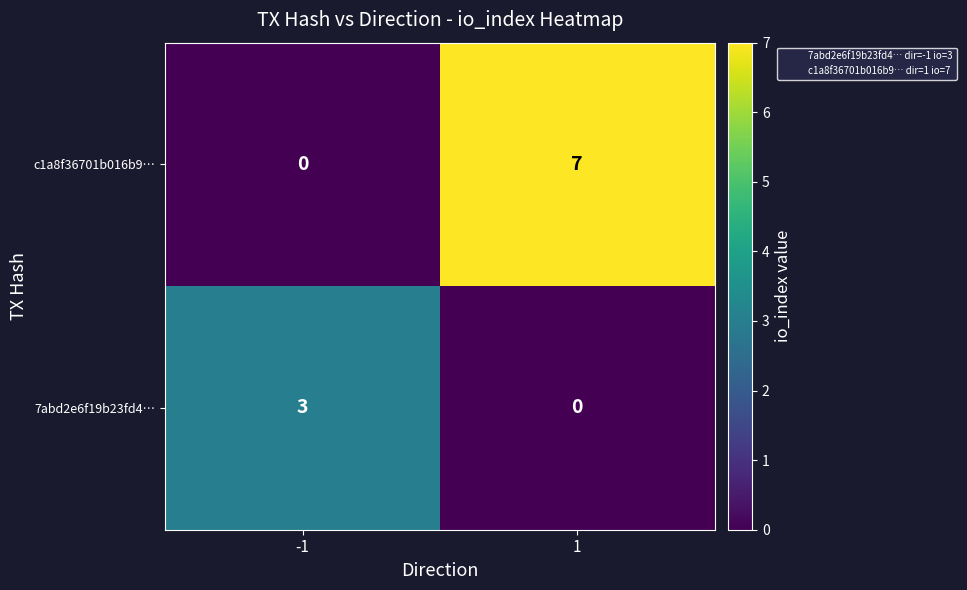

Which series has the largest total across all categories?

c1a8f36701b016b9…